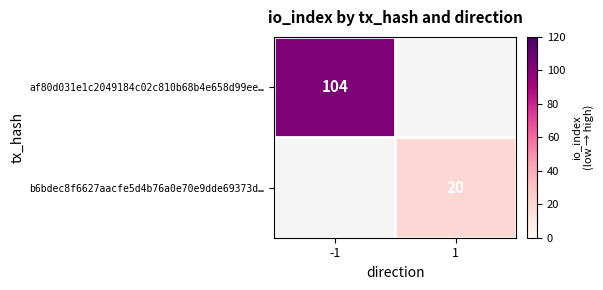

How many series are shown in this chart?

2